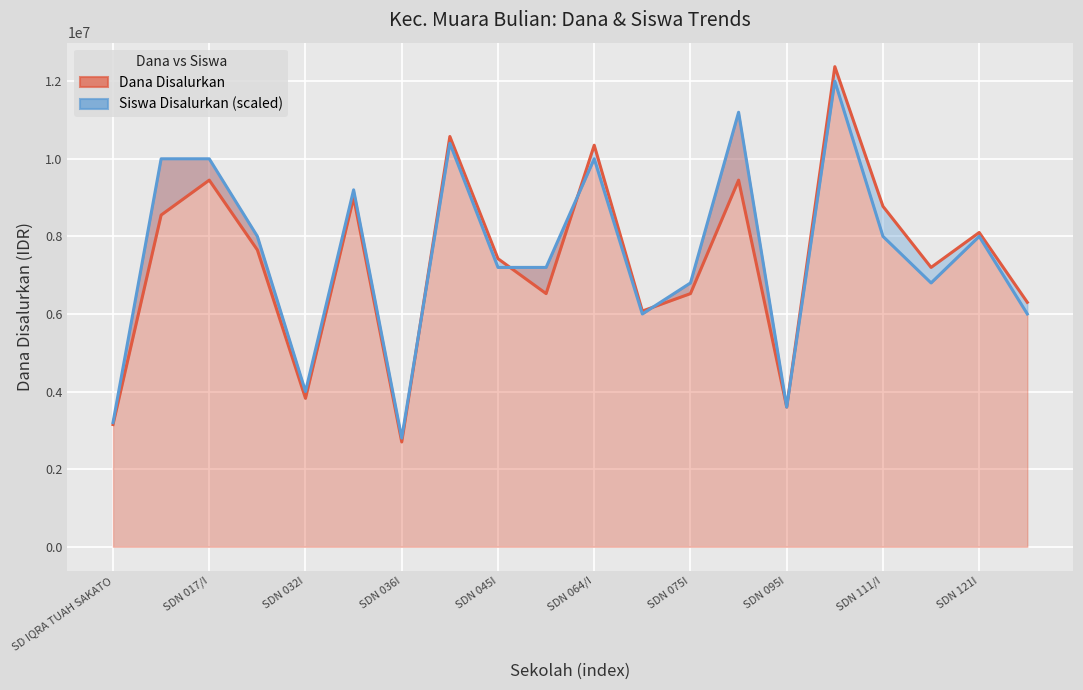

What is the difference between the second highest and second lowest values in the Dana Disalurkan series?

7425000